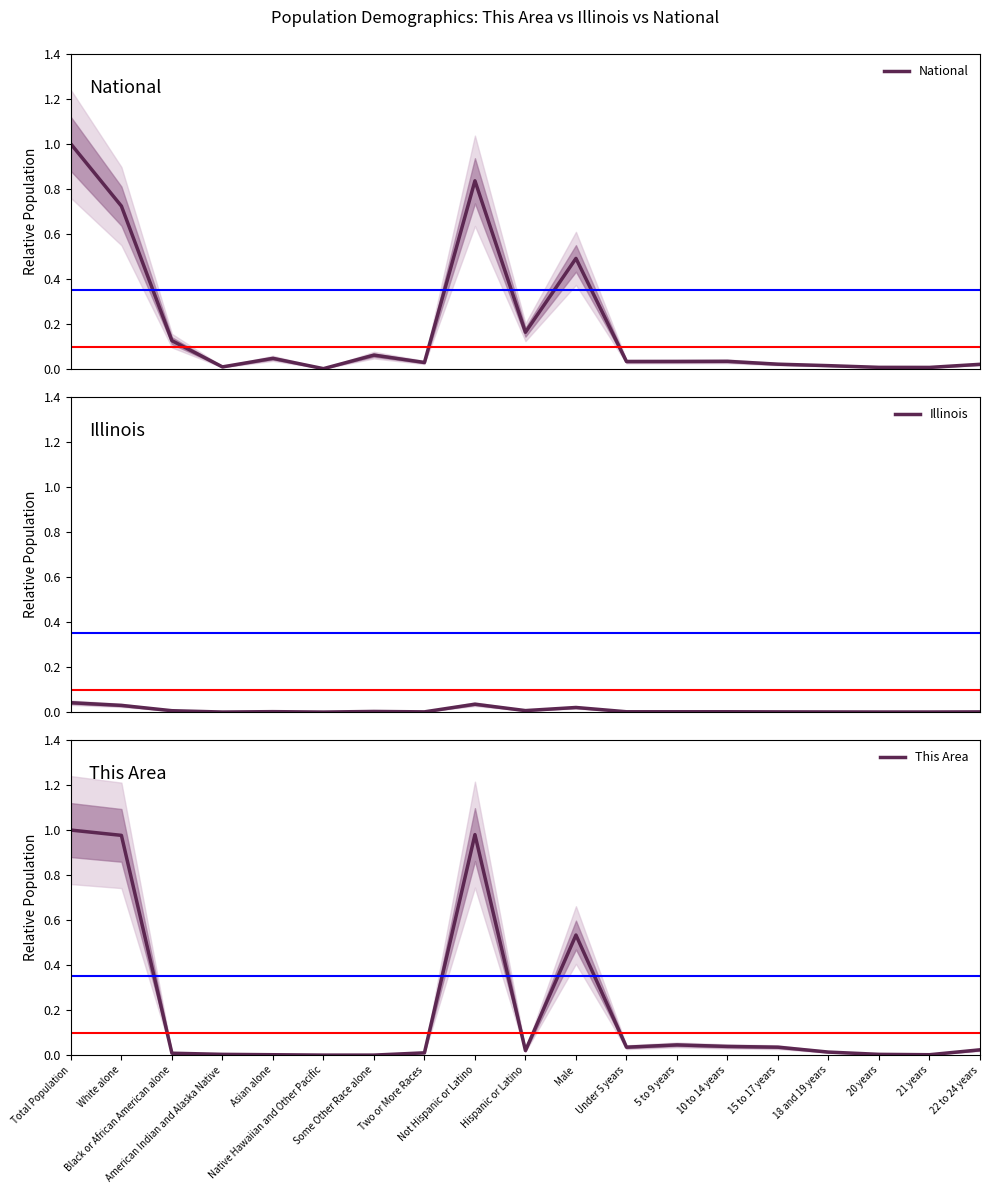

How many series are shown in this chart?

3